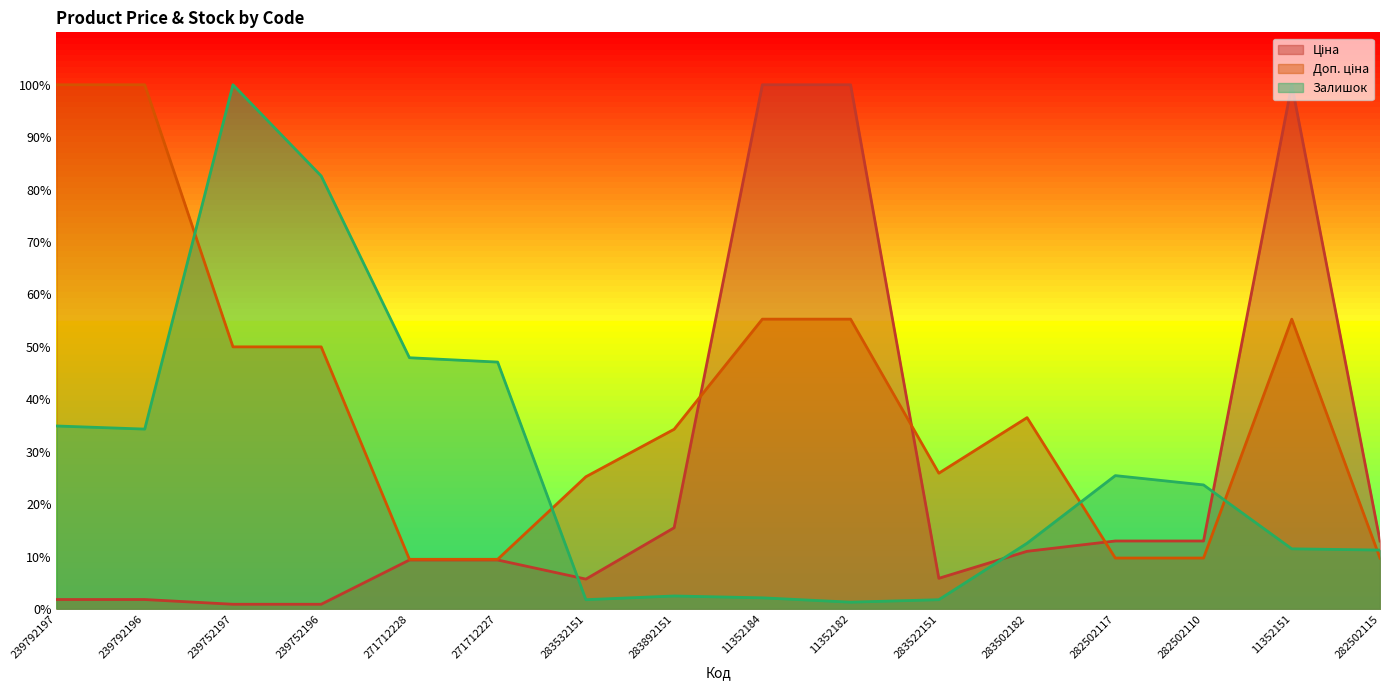

What is the approximate value of Ціна at 11352182?

100.0